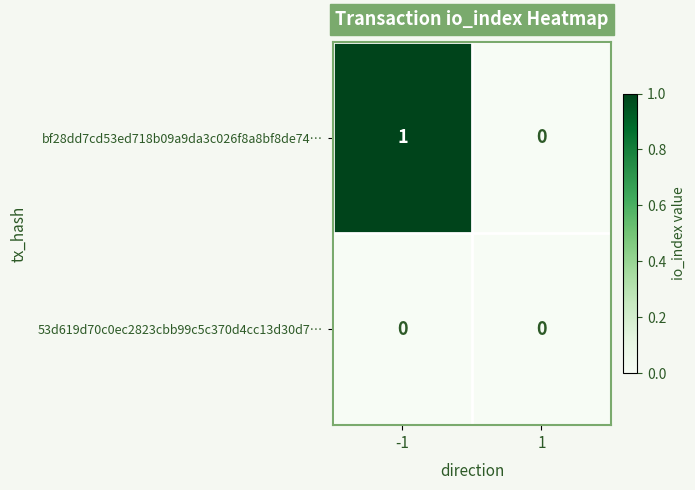

Reading left to right, what are all the values shown in this chart?

bf28dd7cd53ed718b09a9da3c026f8a8bf8de74…: -1=1	1=0
53d619d70c0ec2823cbb99c5c370d4cc13d30d7…: -1=0	1=0